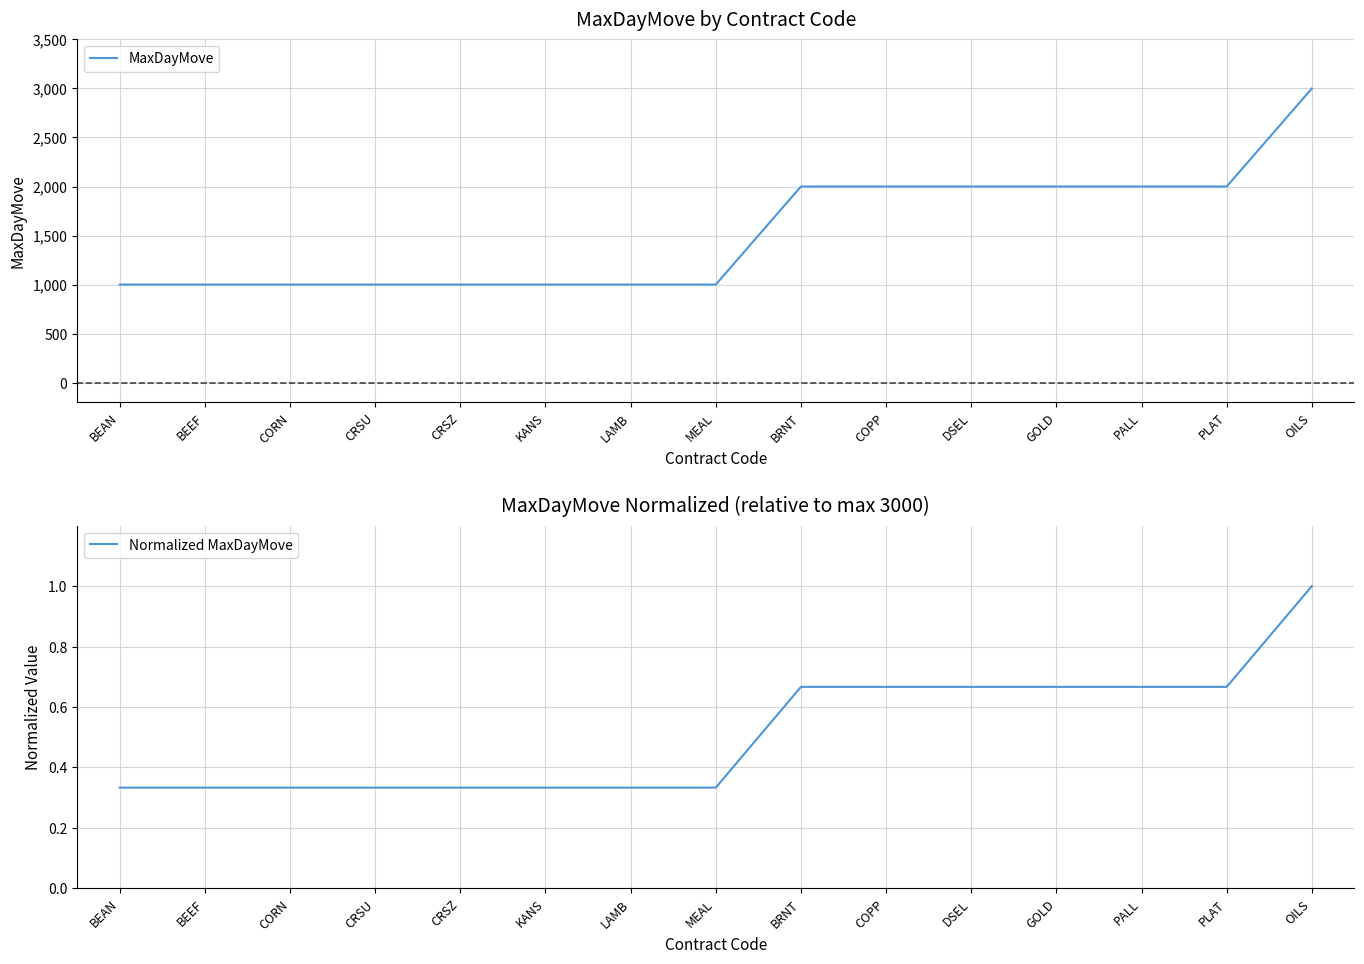

Which category has the highest value in the MaxDayMove series?

OILS